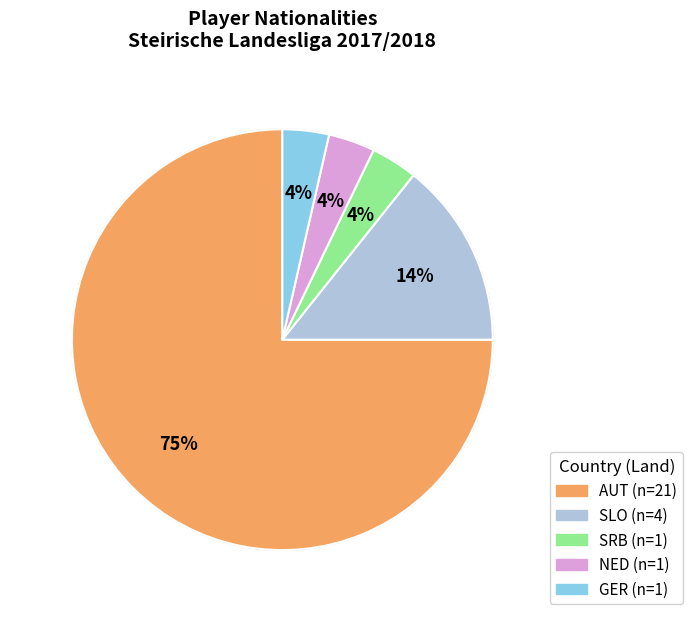

Is the sum of SLO and NED greater than half?

No